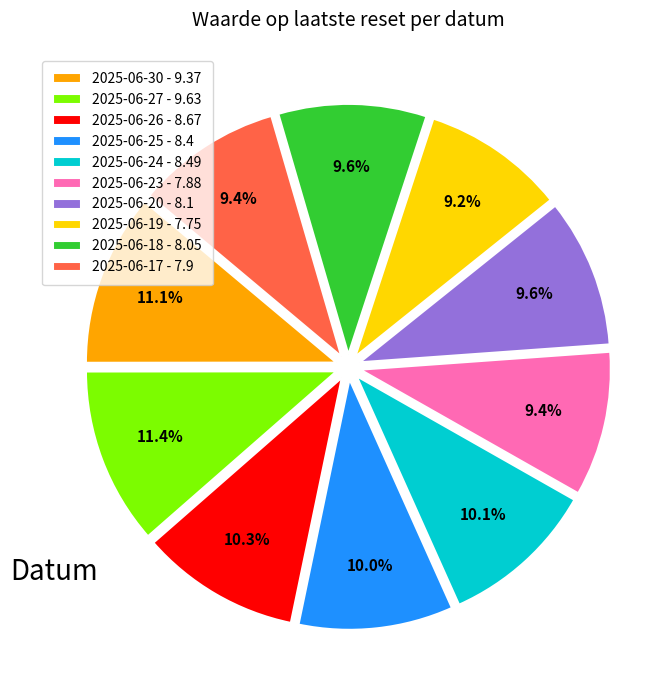

How many segments does this pie chart have?

10